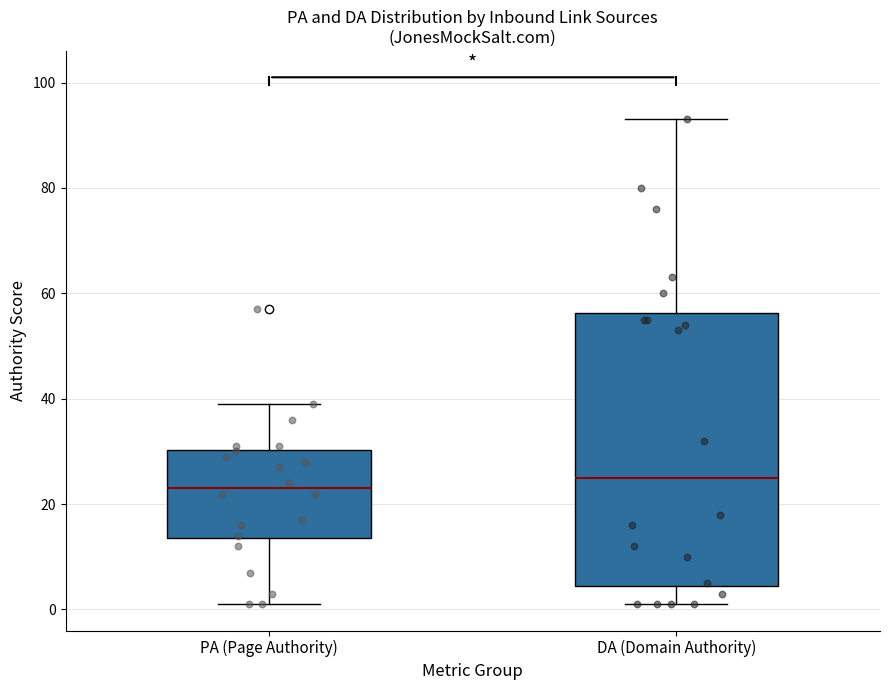

Where does the lower whisker of the box for PA (Page Authority) end on the y-axis? The values are not printed on the chart, so give them approximately, as read against the axis.

2